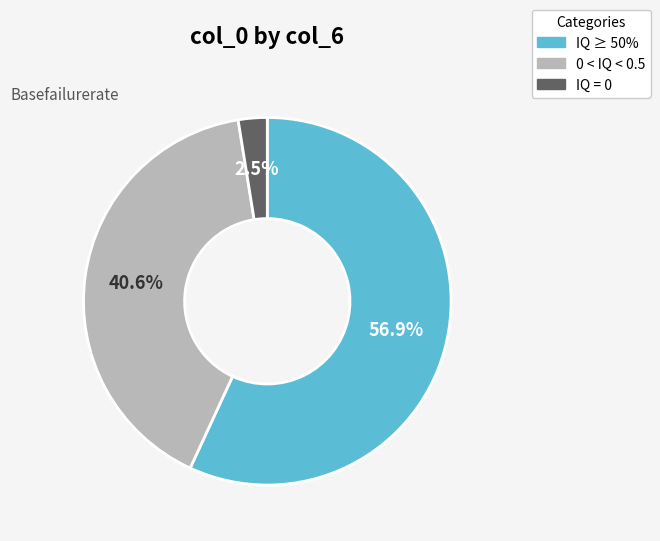

What is the smallest slice in the pie chart?

IQ = 0